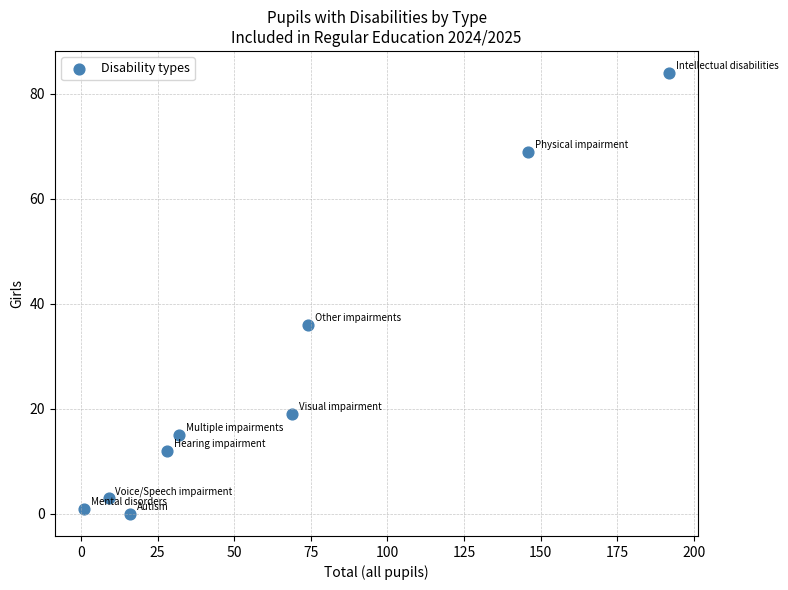

What Y value in the scatter plot is closest to 42?

36